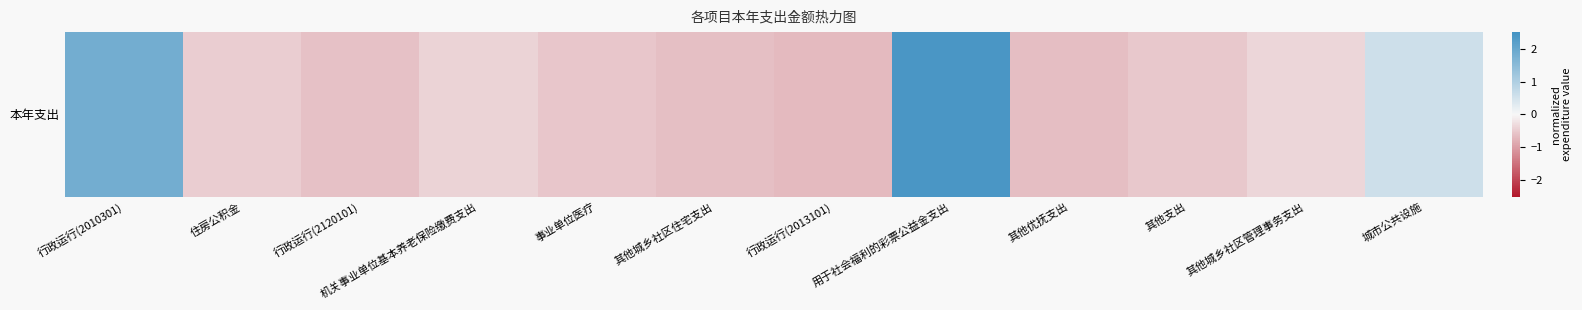

True or false: the data shows -0.6 at 行政运行(2120101).

True